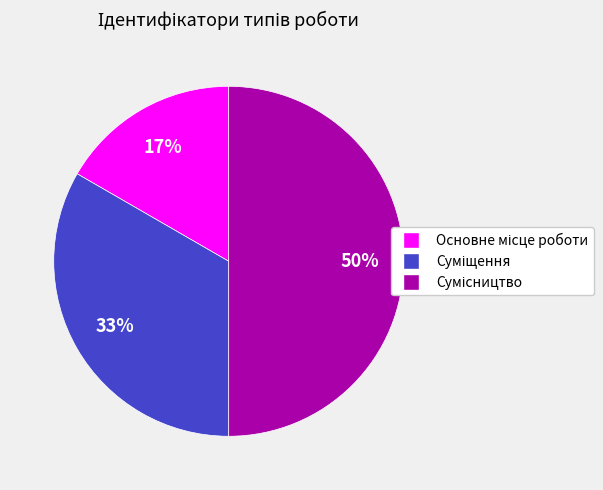

To the nearest percent, what is the difference between the largest and smallest slice percentages?

33%